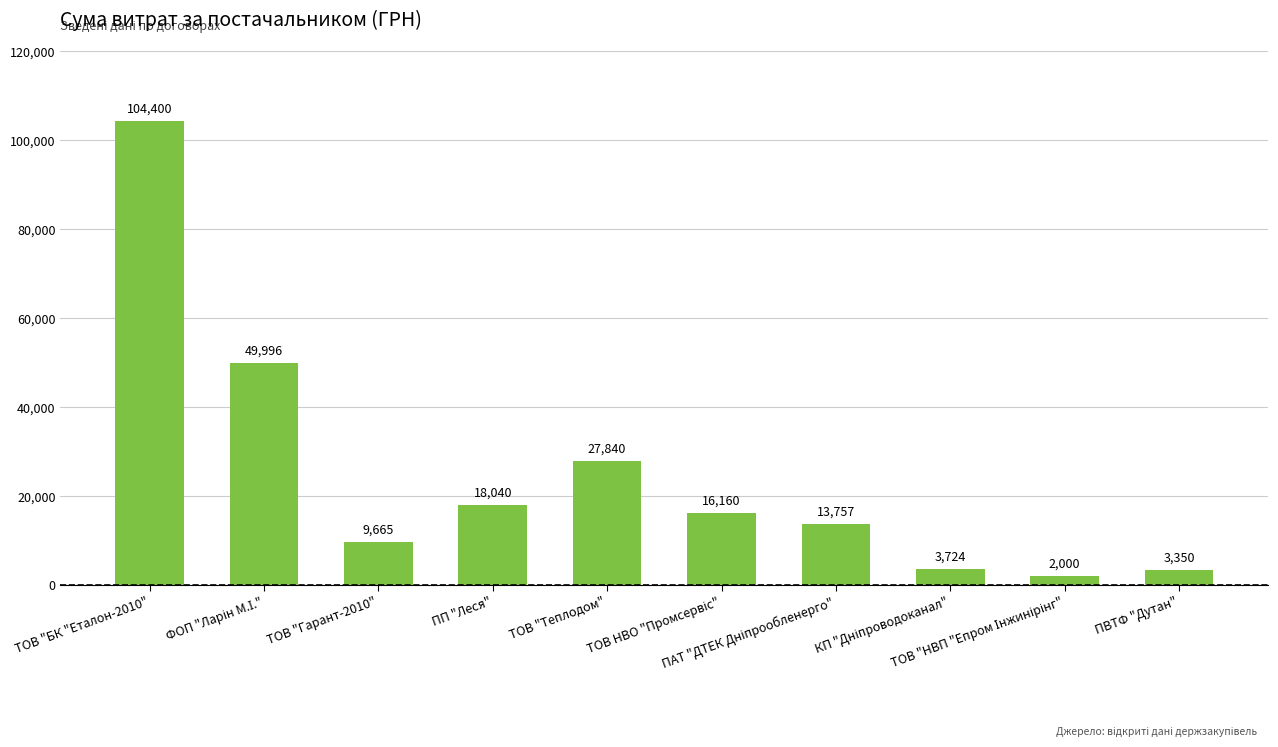

Read the value at ТОВ "БК "Еталон-2010".

104400.0